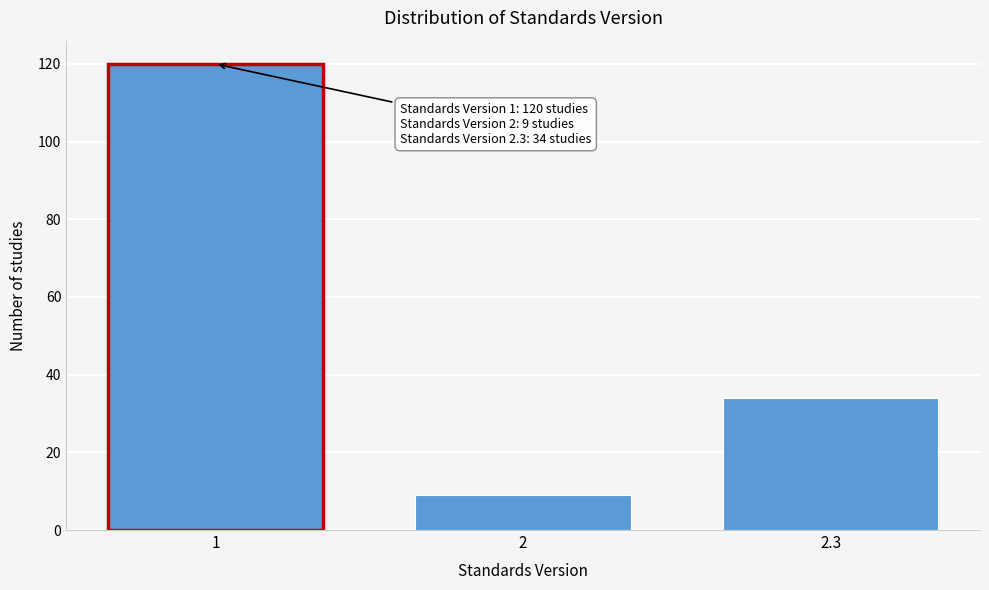

Reading left to right, extract all data points from this chart.

1=120	2=9	2.3=34